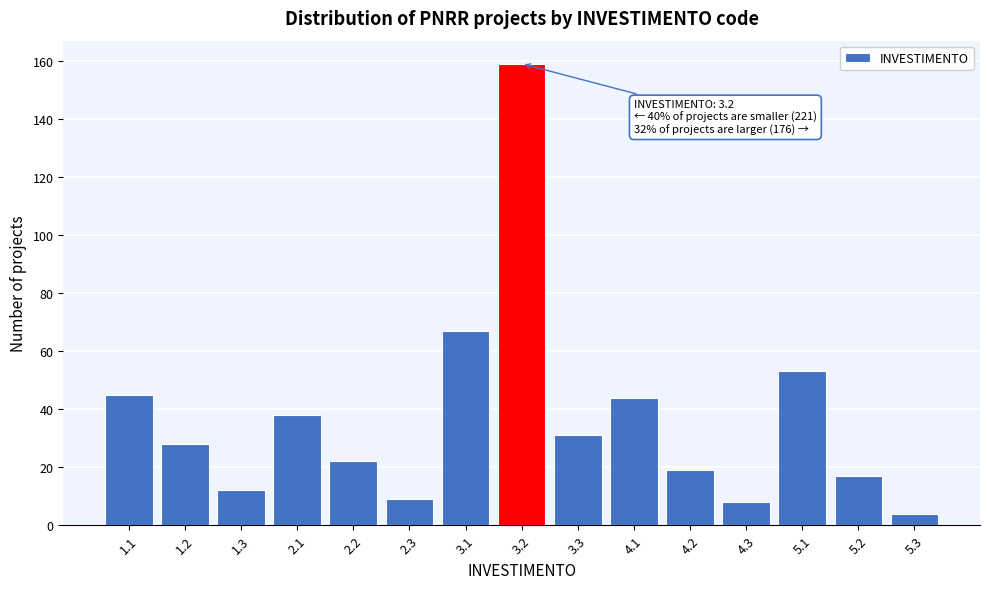

Reading left to right, extract all data points from this chart.

45	28	12	38	22	9	67	159	31	44	19	8	53	17	4